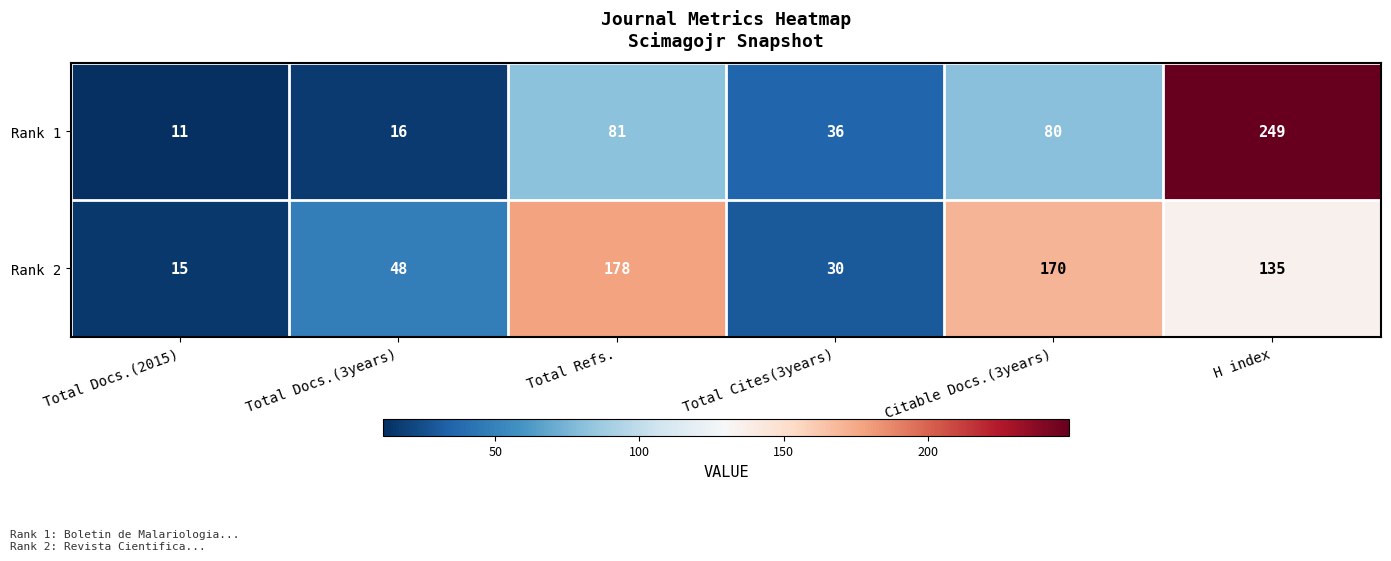

List the series in order of their overall mean, lowest first.

Rank 1, Rank 2